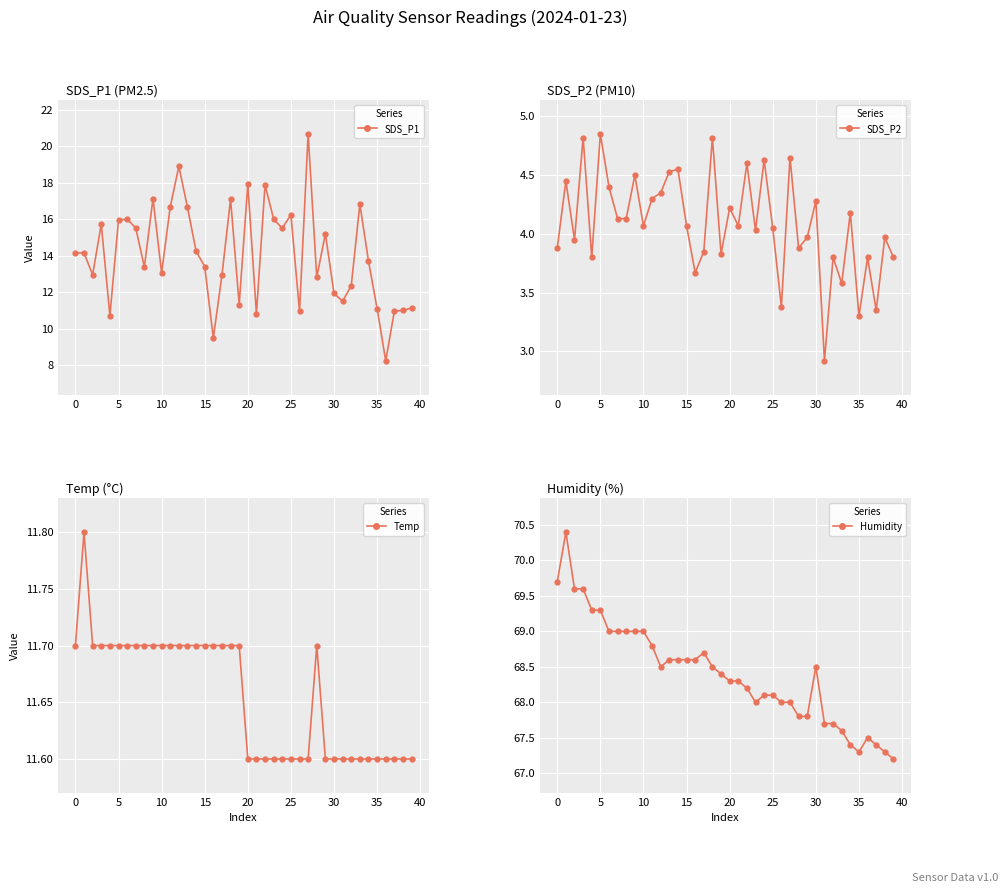

What is the maximum value for Humidity?

70.4